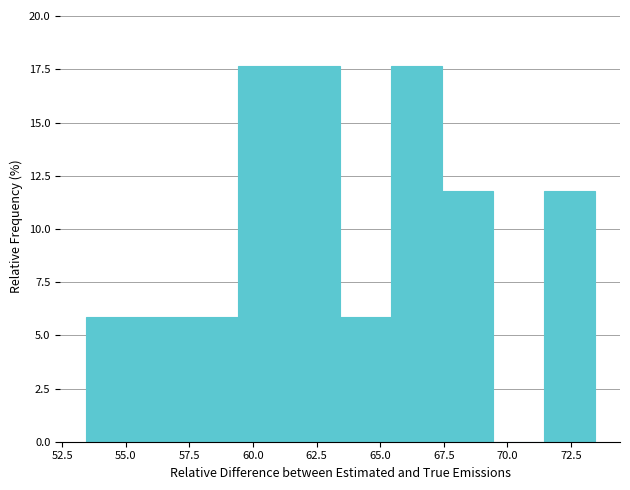

Reading left to right, transcribe this chart: for each bar, give the range it covers on the x-axis and its height. Neither the bar edges nor the heights are printed on the chart, so give them approximately, as read against the axes.

53.5 to 55.5: 6.0
55.5 to 57.5: 6.0
57.5 to 59.5: 6.0
59.5 to 61.5: 17.5
61.5 to 63.5: 17.5
63.5 to 65.5: 6.0
65.5 to 67.5: 17.5
67.5 to 69.5: 12.0
69.5 to 71.5: 0
71.5 to 73.5: 12.0